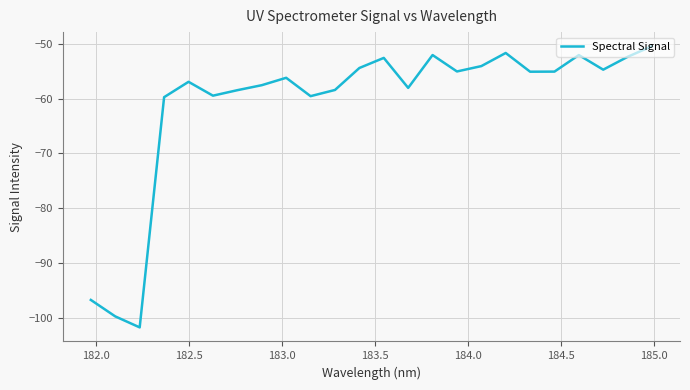

What is the maximum value shown in the chart?

-50.5